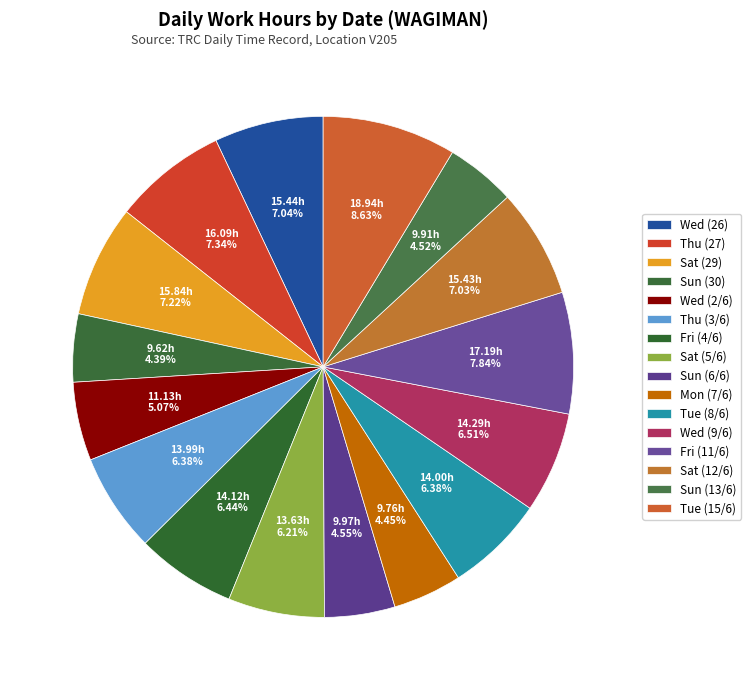

What is the change in value from Mon (7/6) to Wed (9/6)?

+4.5